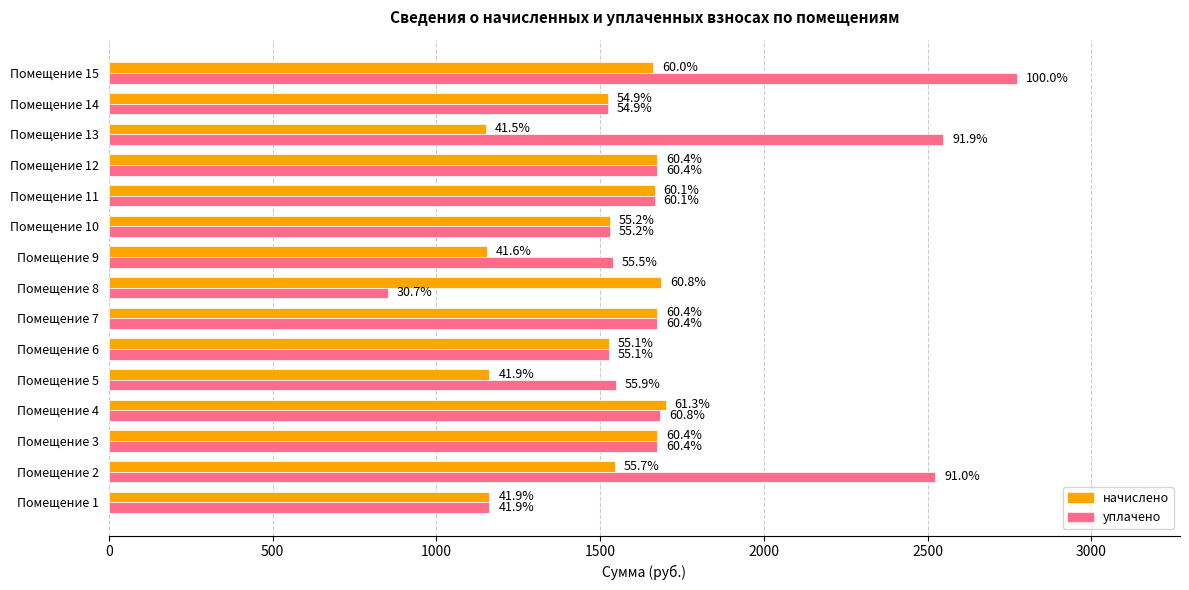

Rank the series by their maximum value, from lowest to highest.

начислено, уплачено